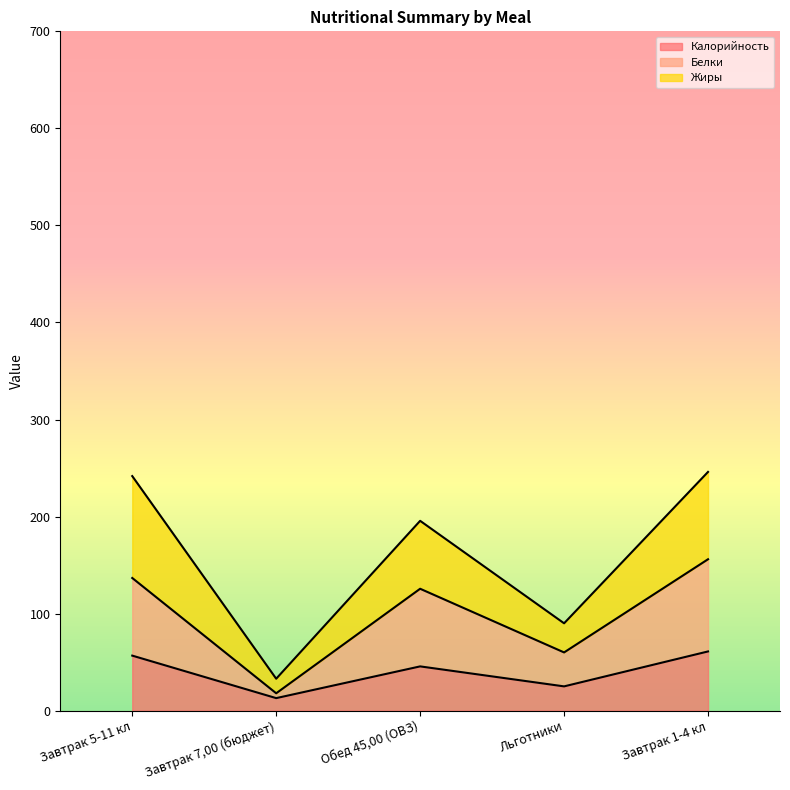

At which category is the sum across all series the highest?

Завтрак 1-4 кл